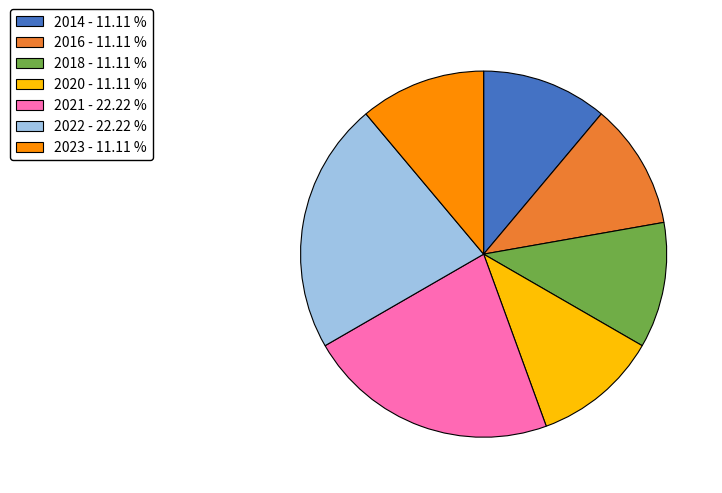

Approximately how many times larger is the value at 2022 - 22.22 % compared to 2020 - 11.11 %?

2.0